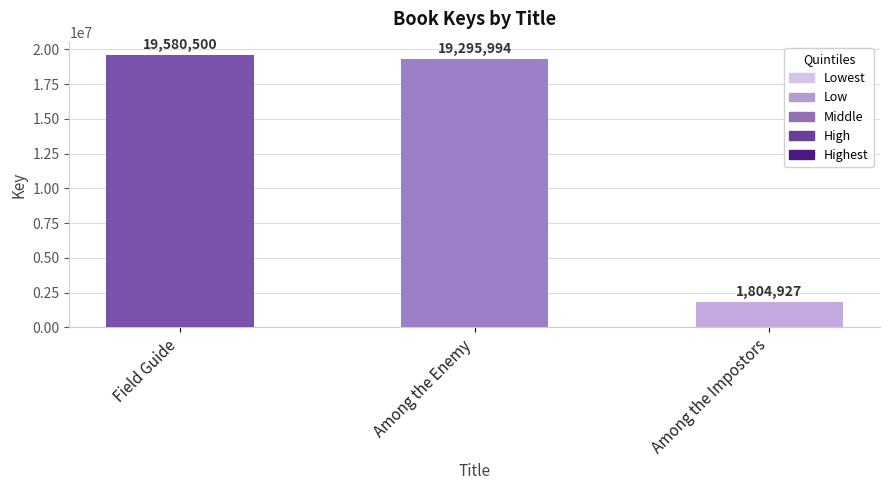

Is it true that the value at Field Guide is 19580500?

True